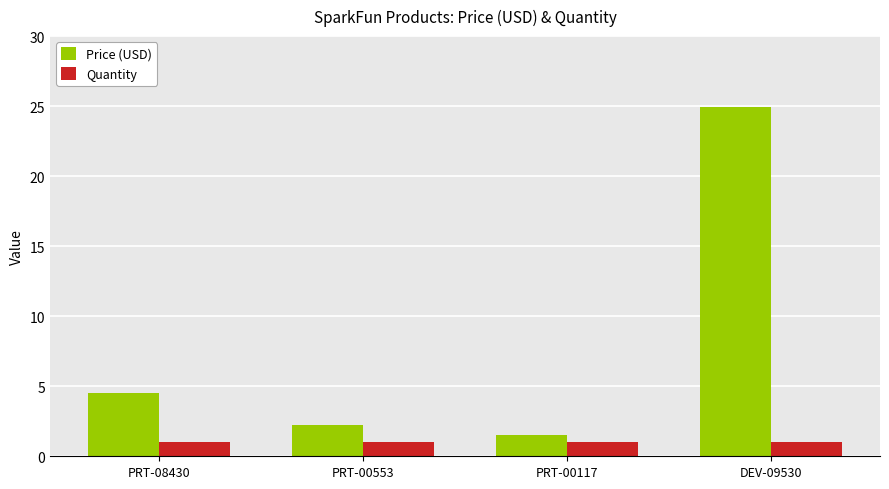

Which series changed the most between PRT-00553 and PRT-00117?

Price (USD)